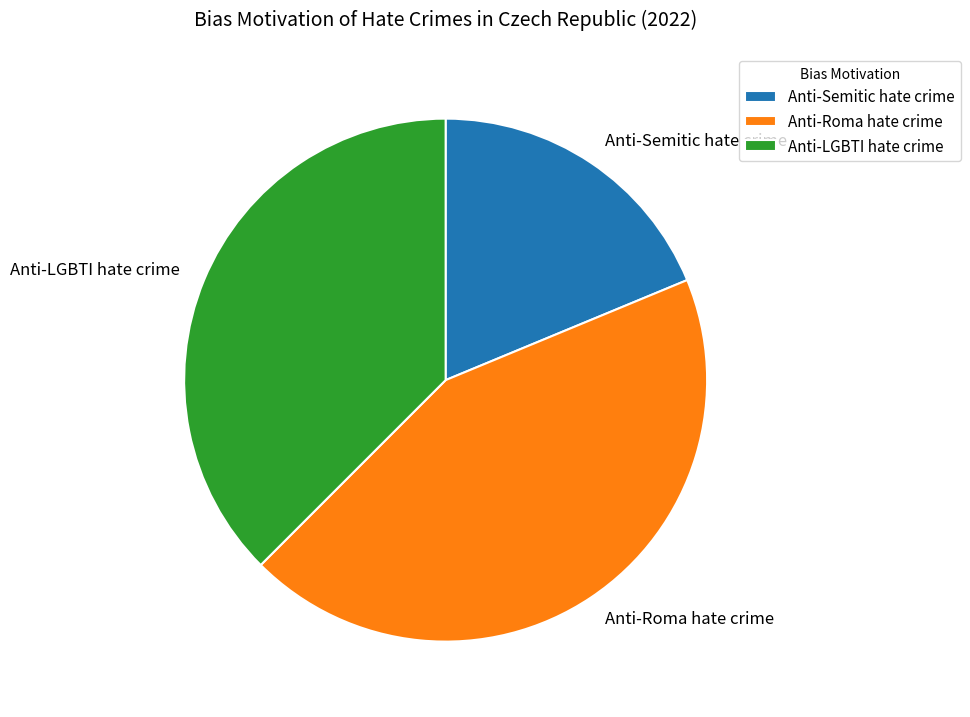

Which category has the smallest portion of the pie?

Anti-Semitic hate crime